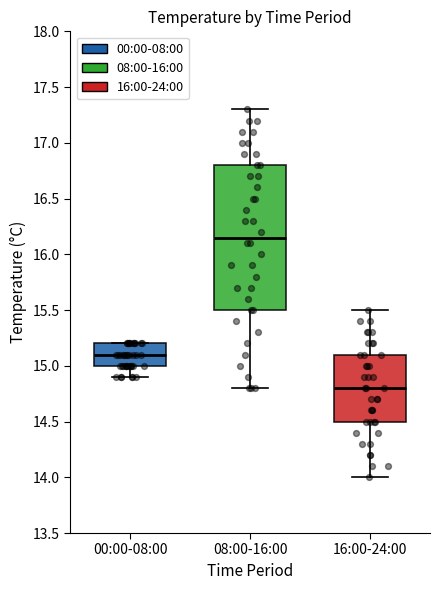

Which box's median line is the lowest?

16:00-24:00